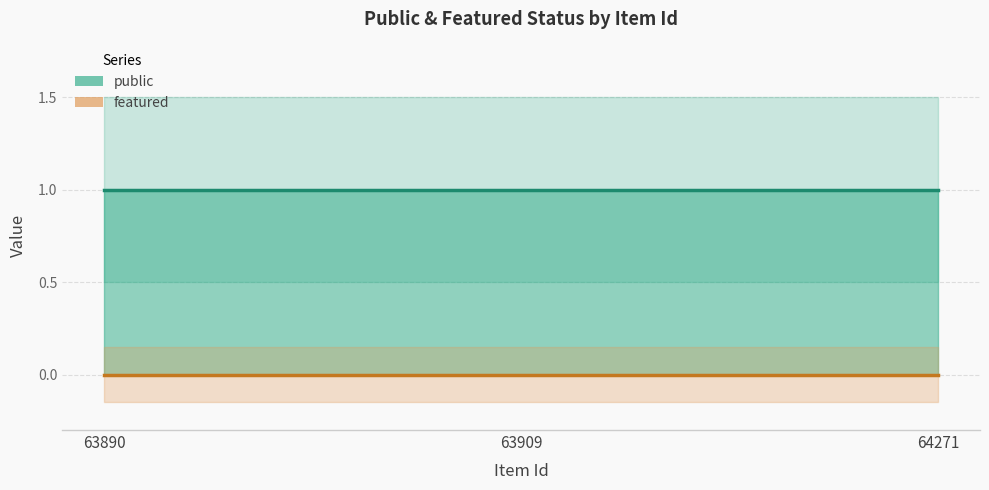

Reading right to left, list all the values displayed in this chart.

public (line): 64271=1	63909=1	63890=1
featured (line): 64271=0	63909=0	63890=0